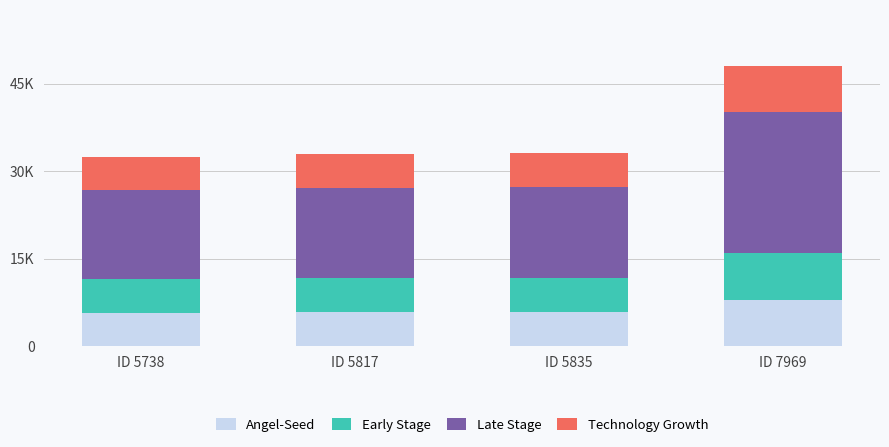

Are the bars horizontal?

No